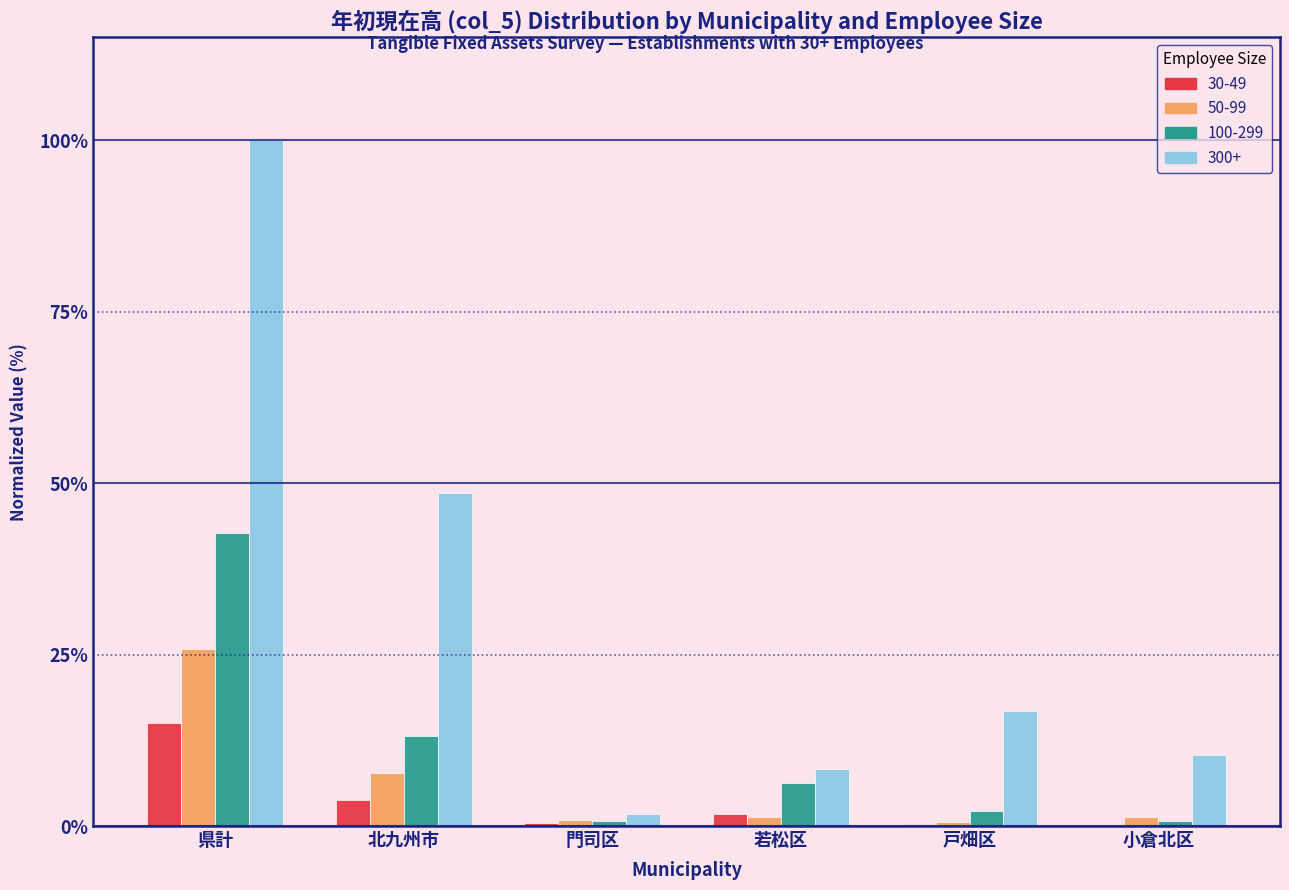

The 50-99 series shows 25.9 at 県計. True or false?

True